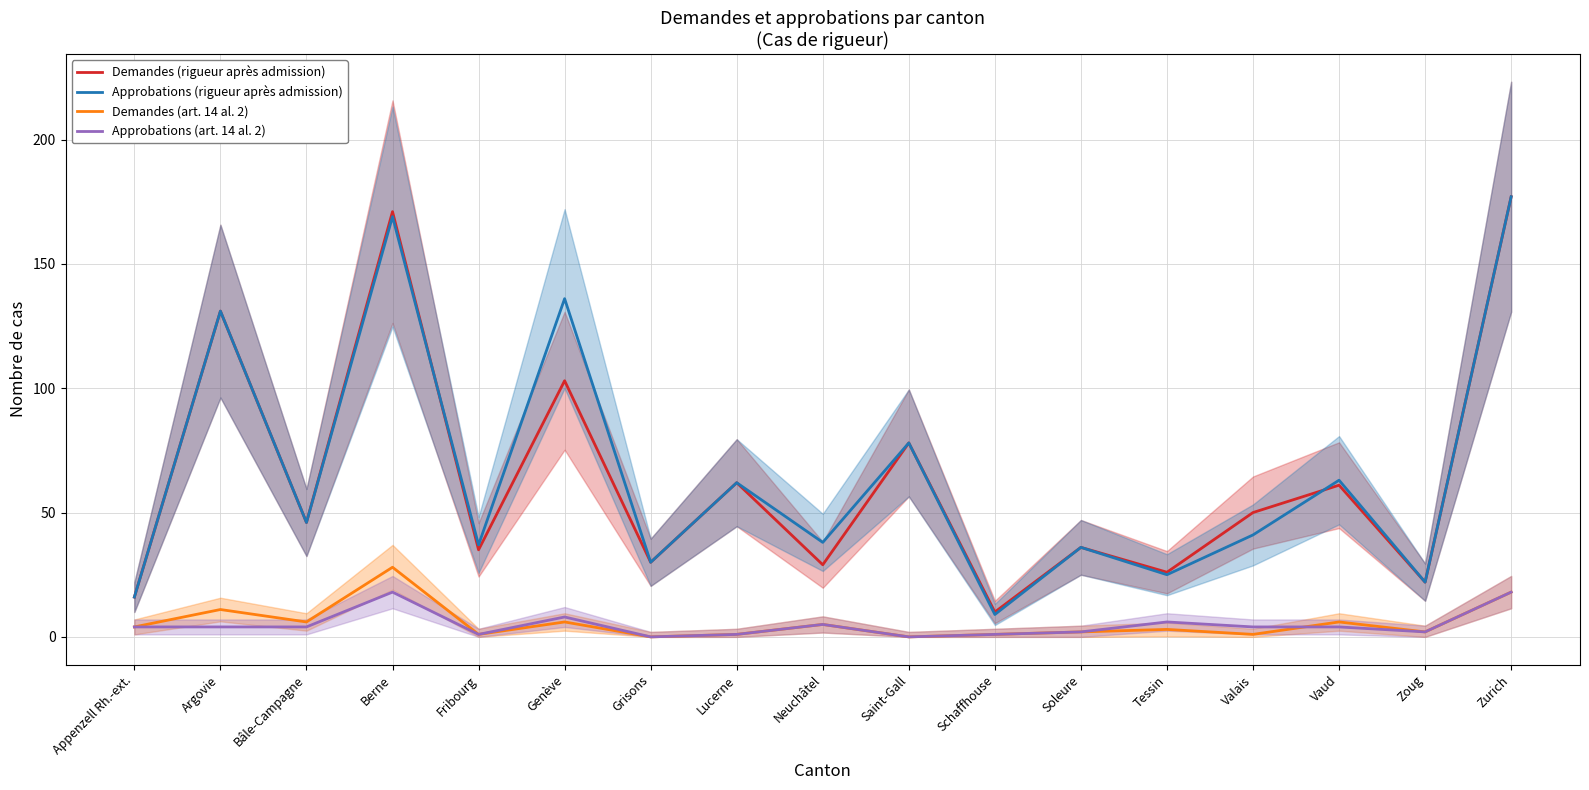

What is the highest value of the Demandes (art. 14 al. 2) series?

28